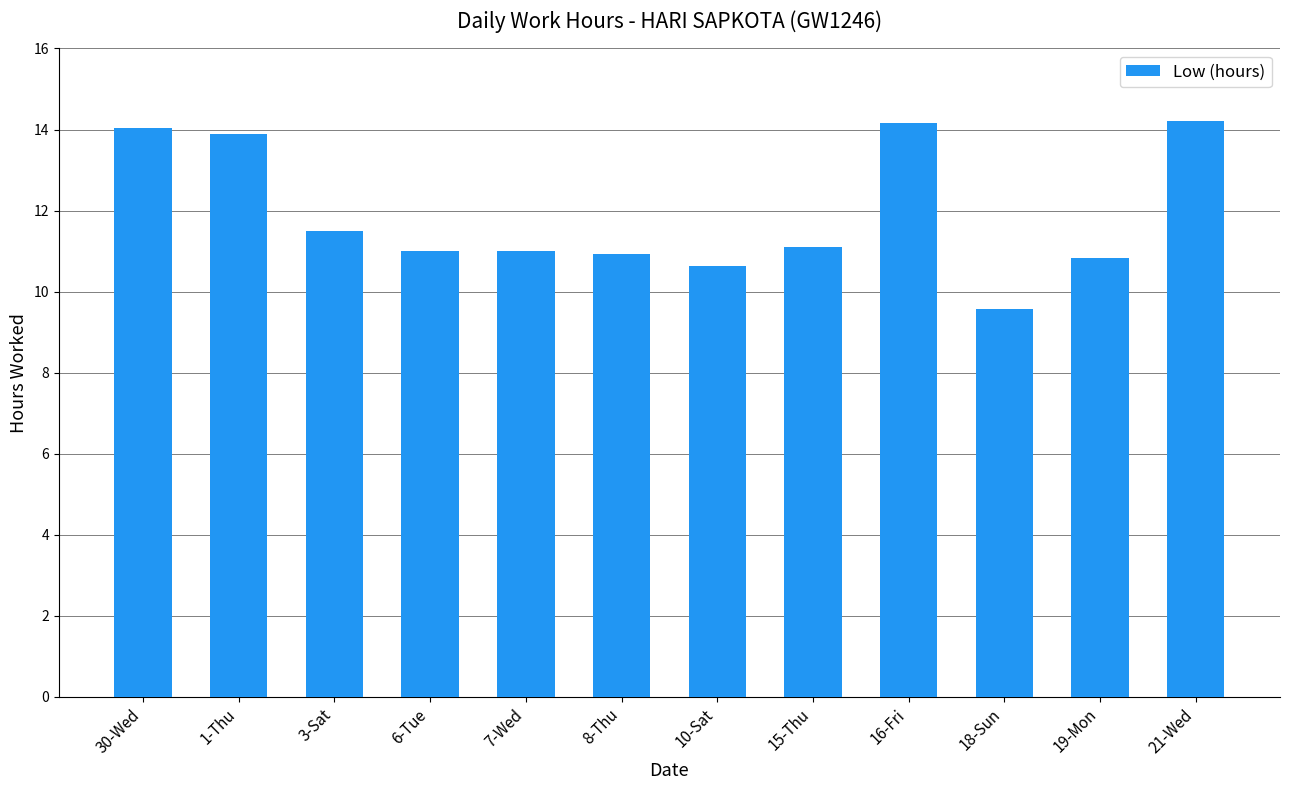

What is the change in value from 16-Fri to 19-Mon?

-3.3